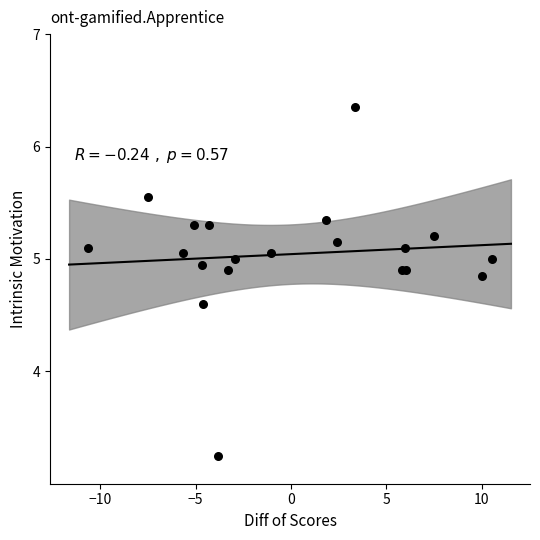

What Y value in the scatter plot is closest to 4?

4.6